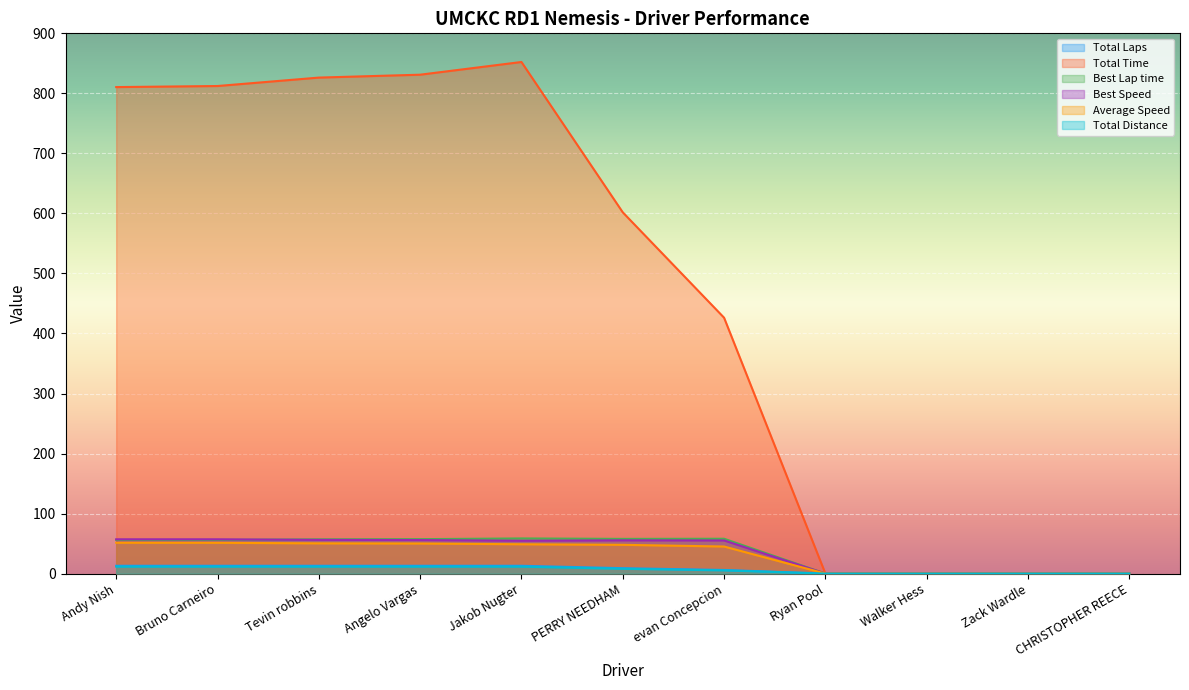

True or false: Total Time and Best Lap time intersect in this chart.

False